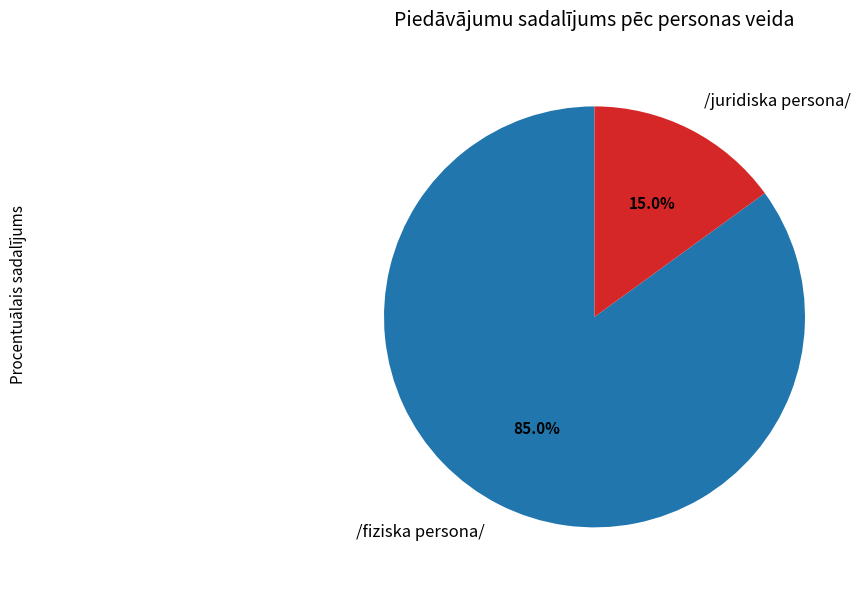

Which slice is the smallest?

/juridiska persona/